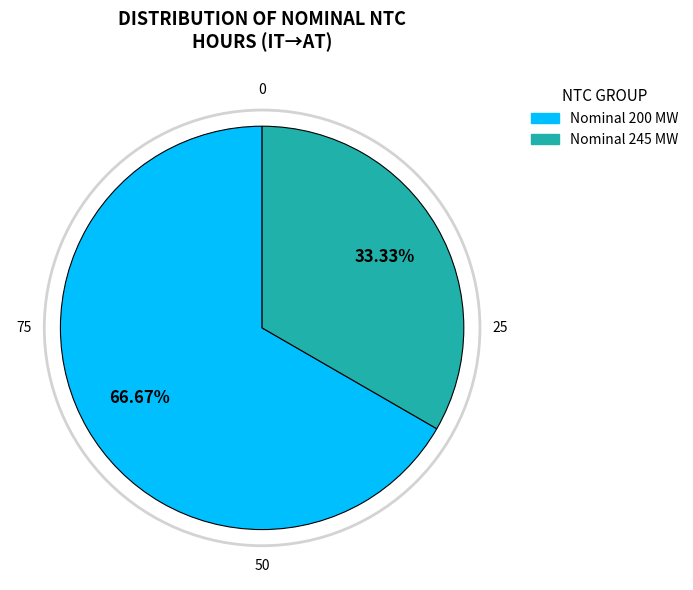

To the nearest percent, what is the average slice percentage?

50%